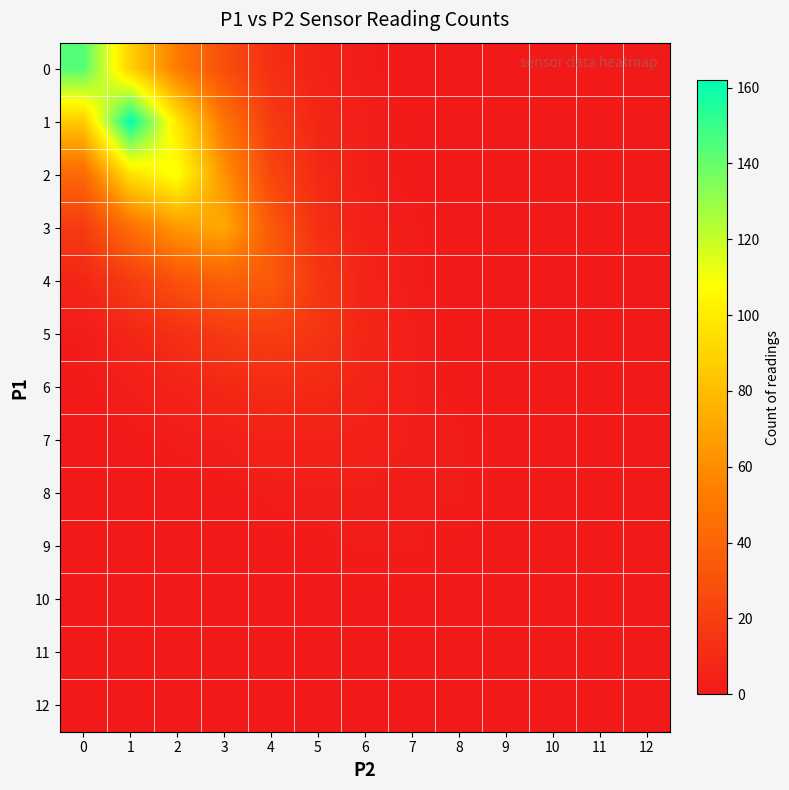

Reading left to right, what are all the values shown in this chart?

0: 0=144	1=89	2=52	3=28	4=12	5=5	6=2	7=1	8=0	9=0	10=0	11=0	12=0
1: 0=86	1=162	2=98	3=48	4=18	5=7	6=3	7=1	8=0	9=0	10=0	11=0	12=0
2: 0=42	1=95	2=110	3=62	4=24	5=9	6=3	7=1	8=0	9=0	10=0	11=0	12=0
3: 0=18	1=45	2=65	3=72	4=34	5=12	6=4	7=2	8=1	9=0	10=0	11=0	12=0
4: 0=7	1=18	2=30	3=38	4=35	5=16	6=6	7=2	8=1	9=0	10=0	11=0	12=0
5: 0=2	1=7	2=12	3=18	4=20	5=15	6=7	7=3	8=1	9=0	10=0	11=0	12=0
6: 0=1	1=3	2=5	3=8	4=10	5=9	6=6	7=3	8=1	9=0	10=0	11=0	12=0
7: 0=0	1=1	2=2	3=3	4=5	5=5	6=4	7=3	8=2	9=1	10=0	11=0	12=0
8: 0=0	1=0	2=1	3=1	4=2	5=3	6=3	7=2	8=2	9=1	10=0	11=0	12=0
9: 0=0	1=0	2=0	3=1	4=1	5=1	6=2	7=2	8=1	9=1	10=1	11=0	12=0
10: 0=0	1=0	2=0	3=0	4=1	5=1	6=1	7=1	8=1	9=1	10=1	11=0	12=0
11: 0=0	1=0	2=0	3=0	4=0	5=1	6=1	7=1	8=0	9=0	10=0	11=0	12=0
12: 0=0	1=0	2=0	3=0	4=0	5=0	6=1	7=0	8=0	9=0	10=0	11=0	12=0